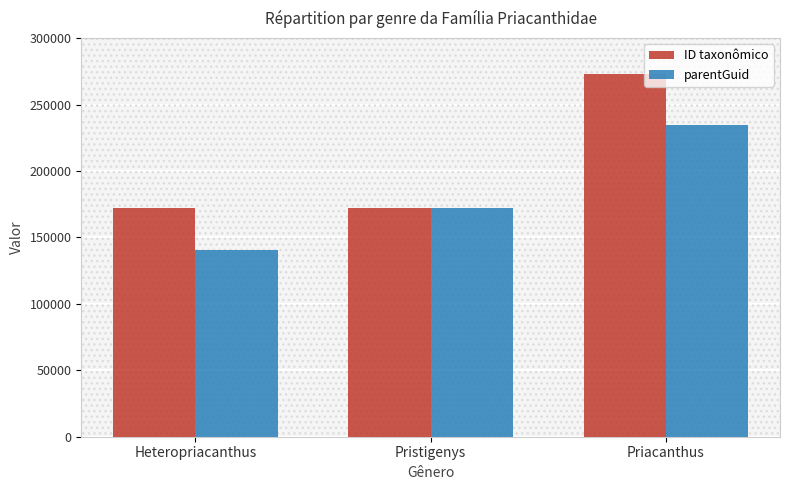

At how many categories does at least one series exceed 142924?

3